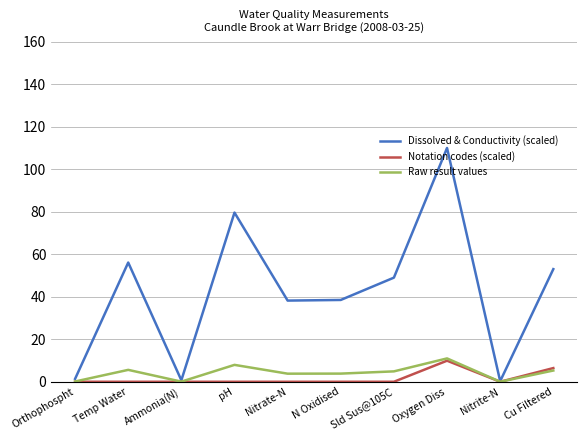

At pH, list the series in order from smallest to largest.

Notation codes (scaled), Raw result values, Dissolved & Conductivity (scaled)